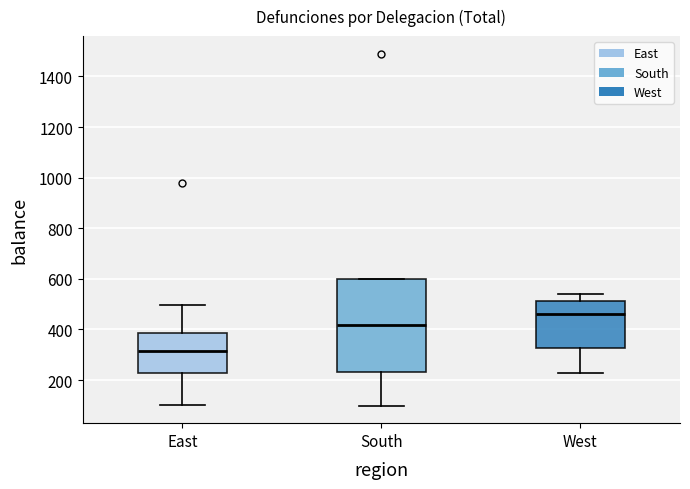

Which box has the lowest median line?

East